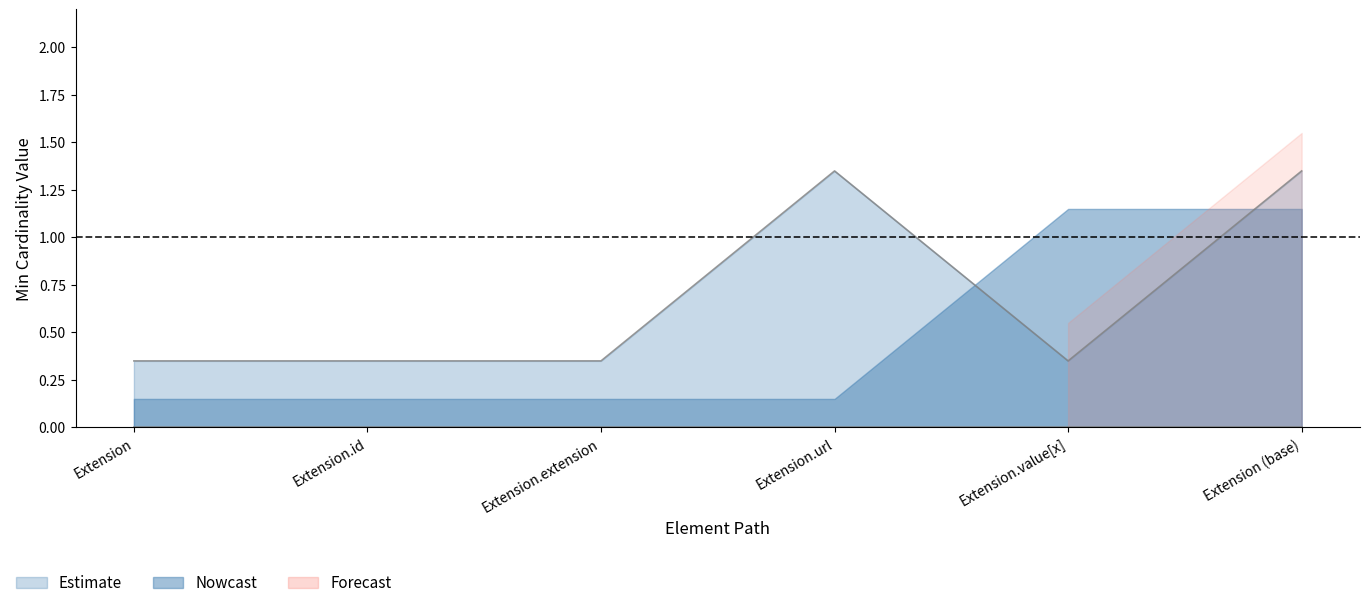

What value does the data have at Extension.value[x]?

0.3